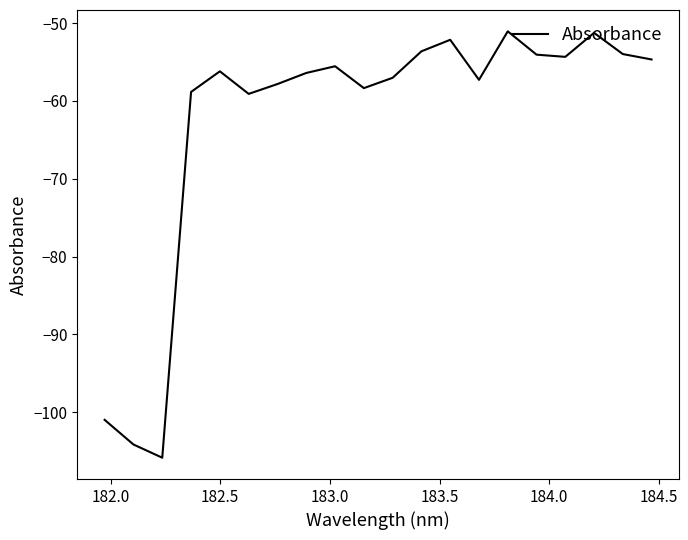

How many lines are shown in the chart?

1